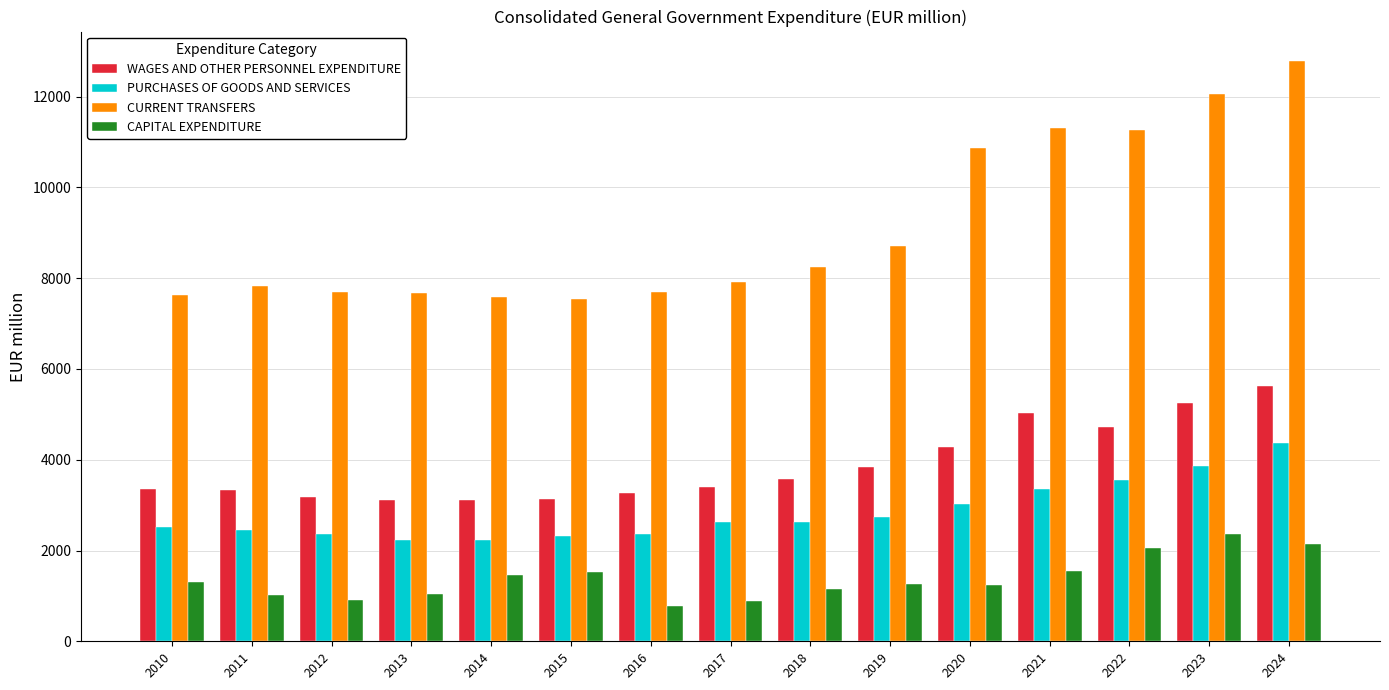

How many values in the WAGES AND OTHER PERSONNEL EXPENDITURE series exceed 3405?

8